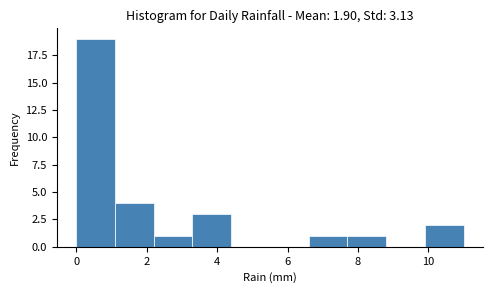

How tall is the bar that spans 1.1 to 2.2 on the x-axis? Neither the bar edges nor the heights are printed on the chart, so give them approximately, as read against the axes.

4